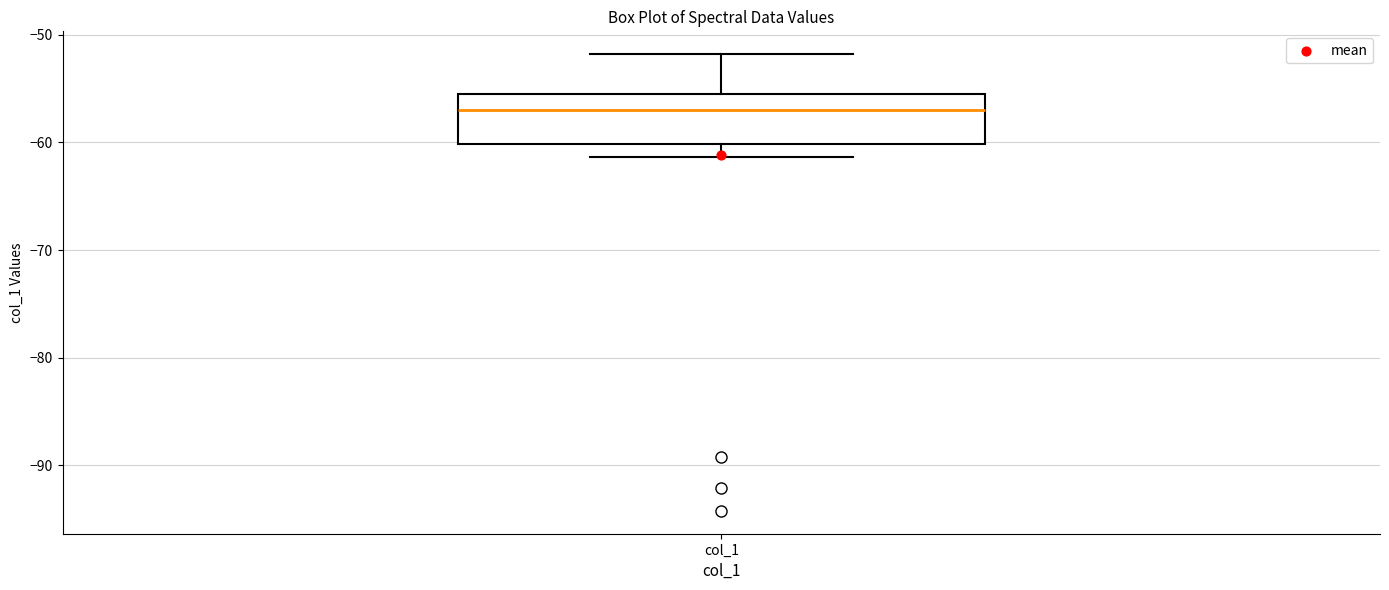

Read this box plot against the y-axis: the position of the median line, the range covered by the box, and the ends of both whiskers. The values are not printed on the chart, so give them approximately, as read against the axis.

median -57, box -60 to -55, whiskers -61 to -52